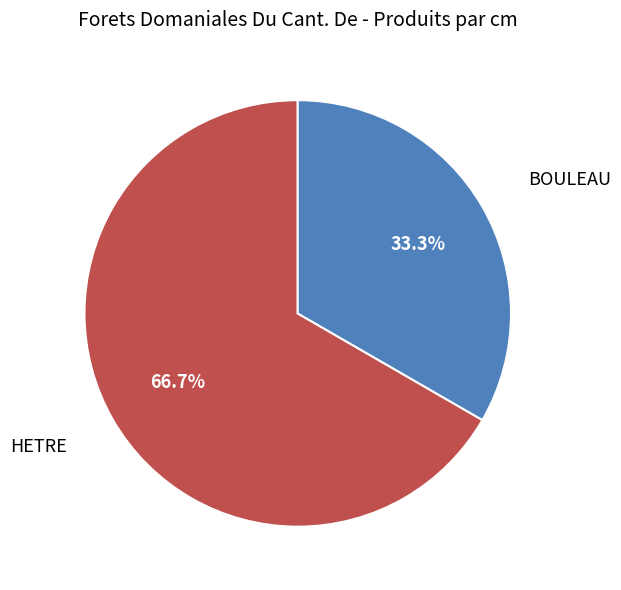

Which category has the biggest portion of the pie?

HETRE